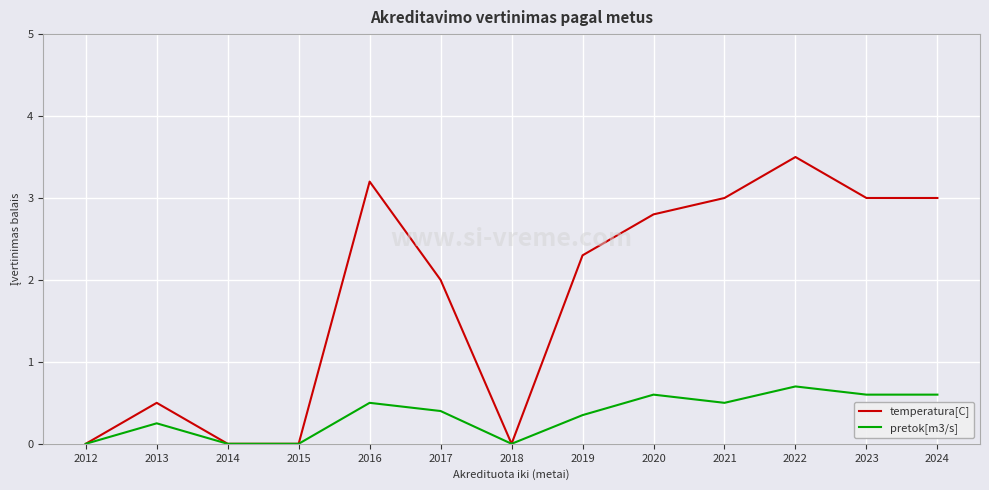

The pretok[m3/s] series shows 0.2 at 2013. True or false?

True